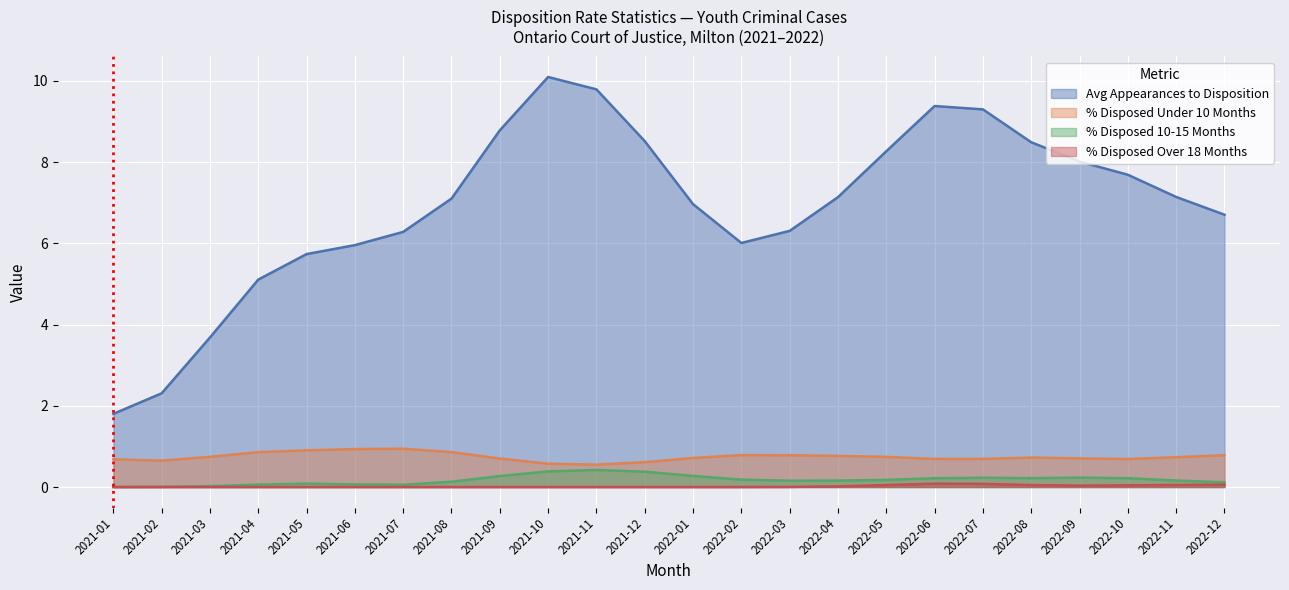

What is the difference between the maximum and minimum values in the % Disposed Over 18 Months series?

0.1